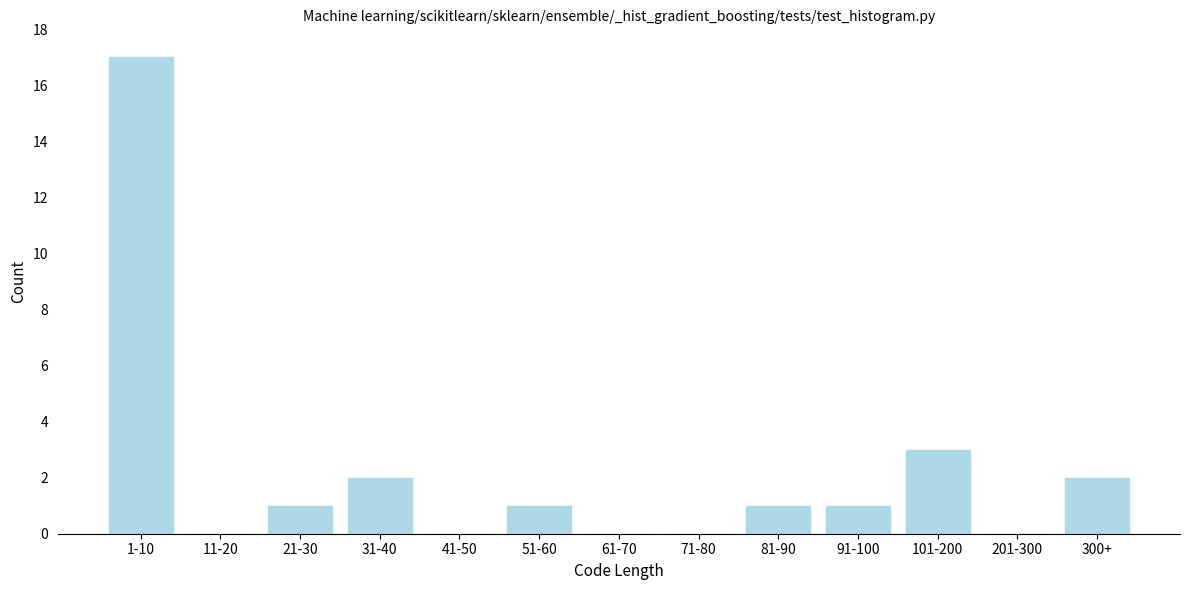

Reading left to right, list all the values displayed in this chart.

1-10=17	11-20=0	21-30=1	31-40=2	41-50=0	51-60=1	61-70=0	71-80=0	81-90=1	91-100=1	101-200=3	201-300=0	300+=2